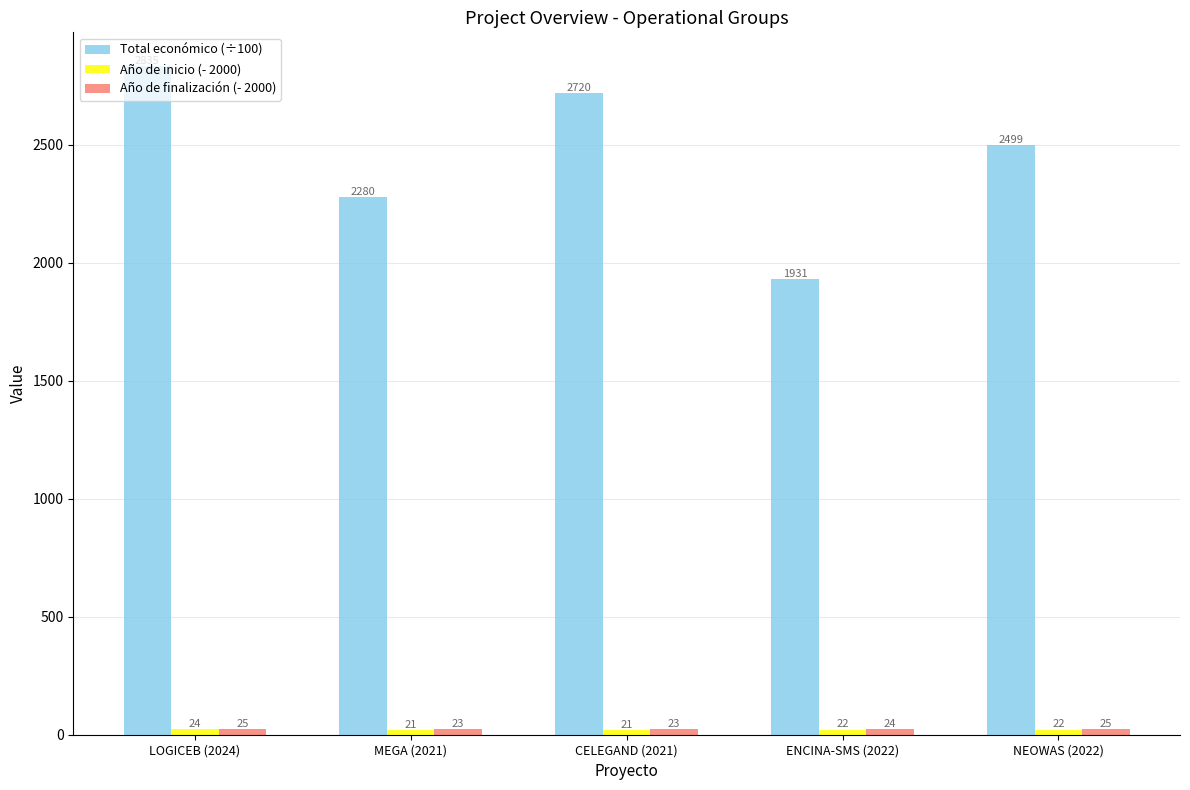

What is the maximum value shown in the chart?

2835.3